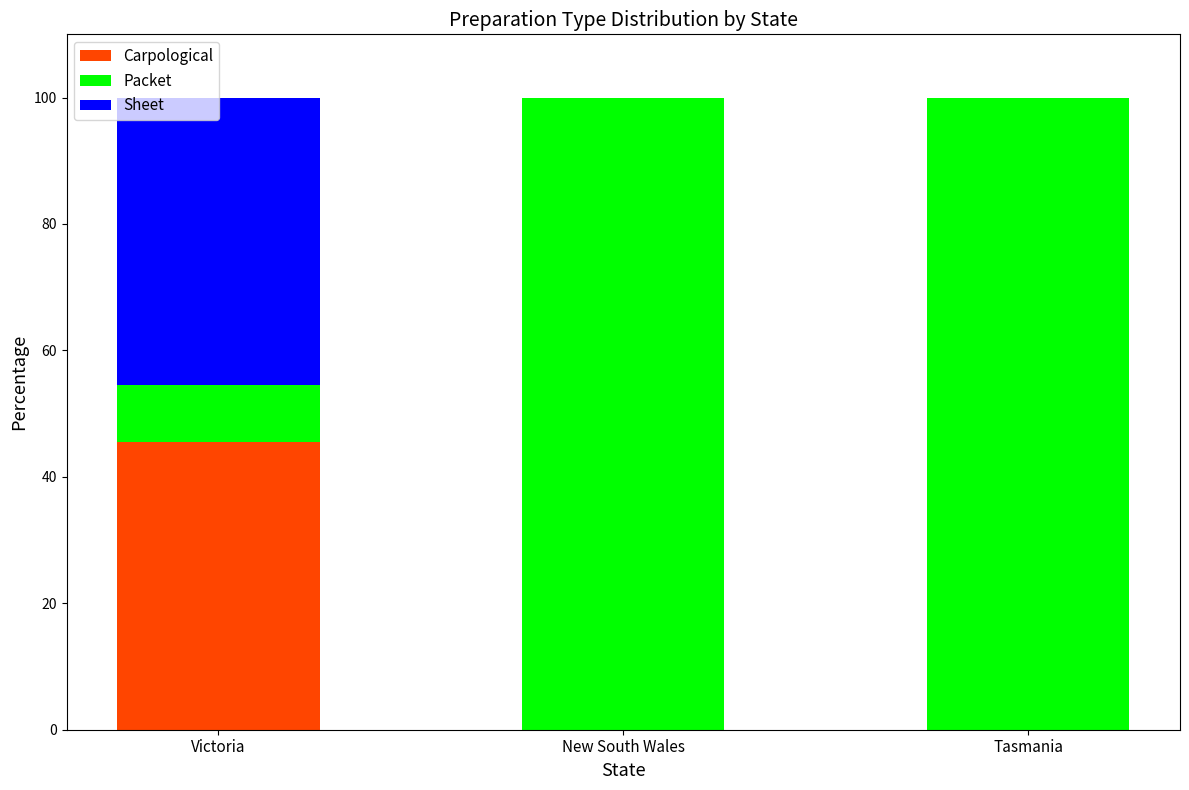

What is the sum of the Carpological values at Victoria and Tasmania?

45.5